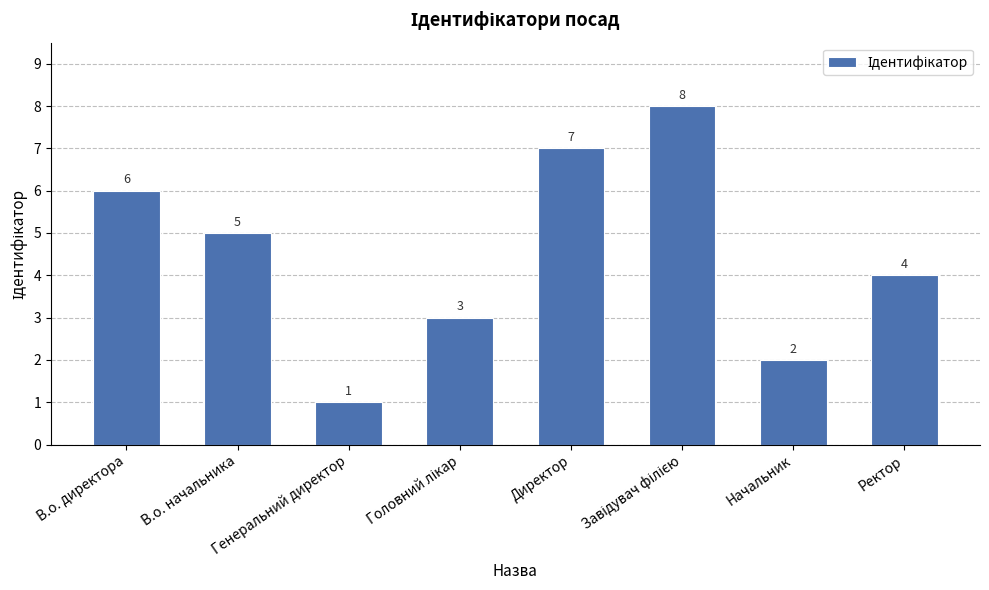

At which label is the value closest to 4?

Ректор